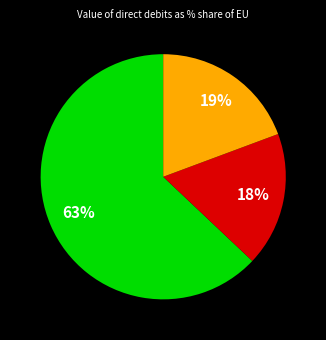

To the nearest percent, what is the difference between the largest and smallest slice percentages?

45%